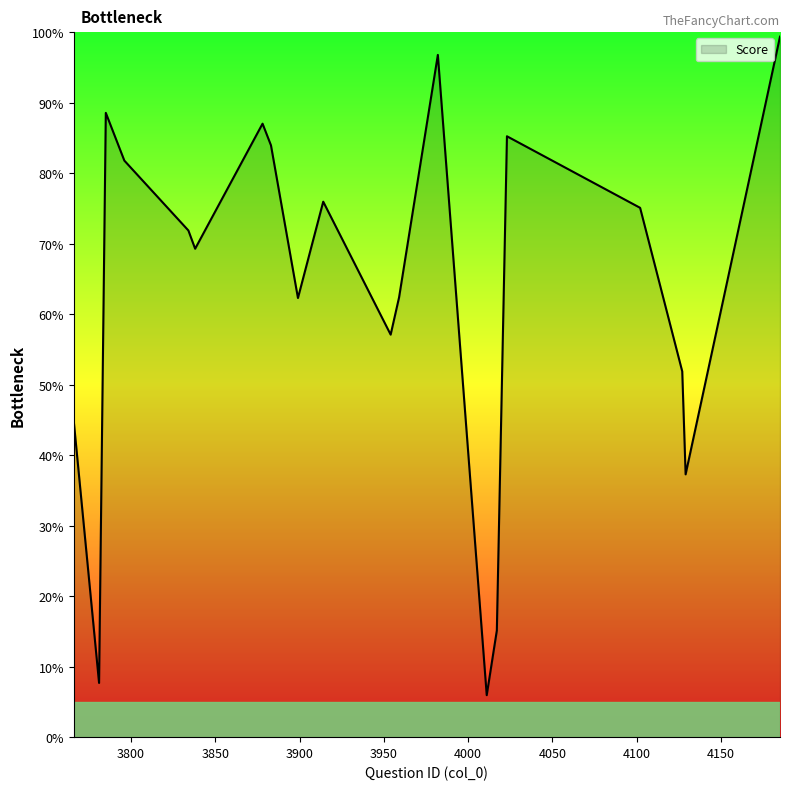

Is this an area chart (filled region under the line)?

Yes